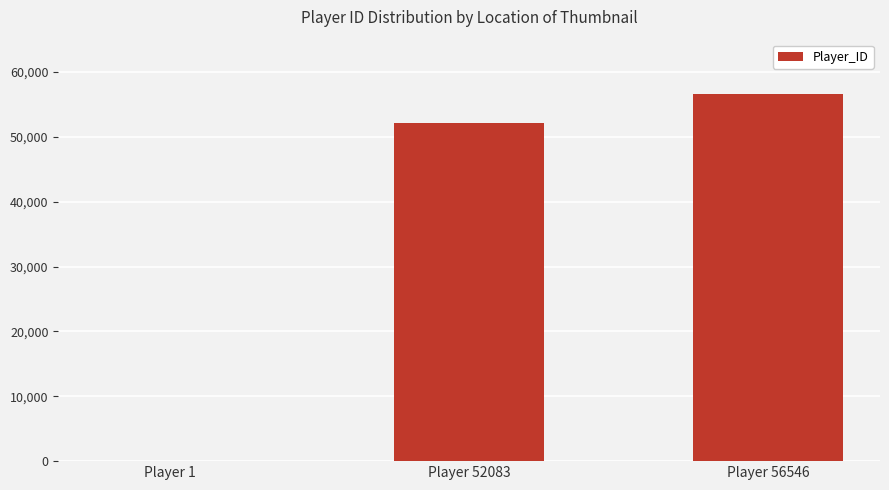

True or false: the data shows 56546 at Player 56546.

True